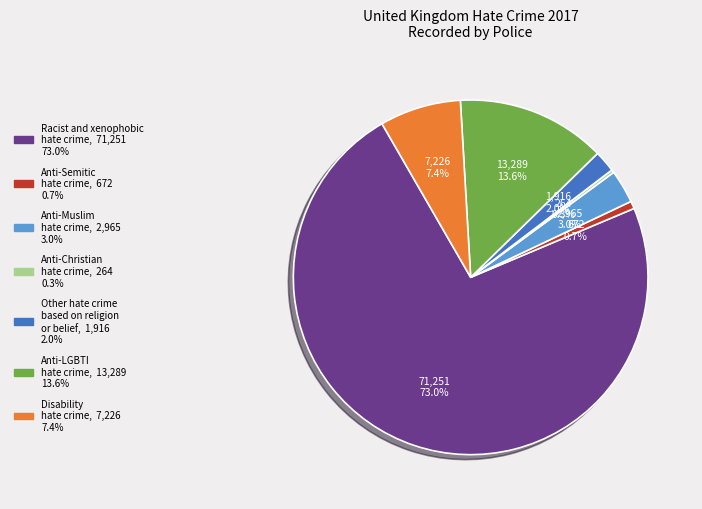

Which category accounts for the majority?

Racist and xenophobic hate crime